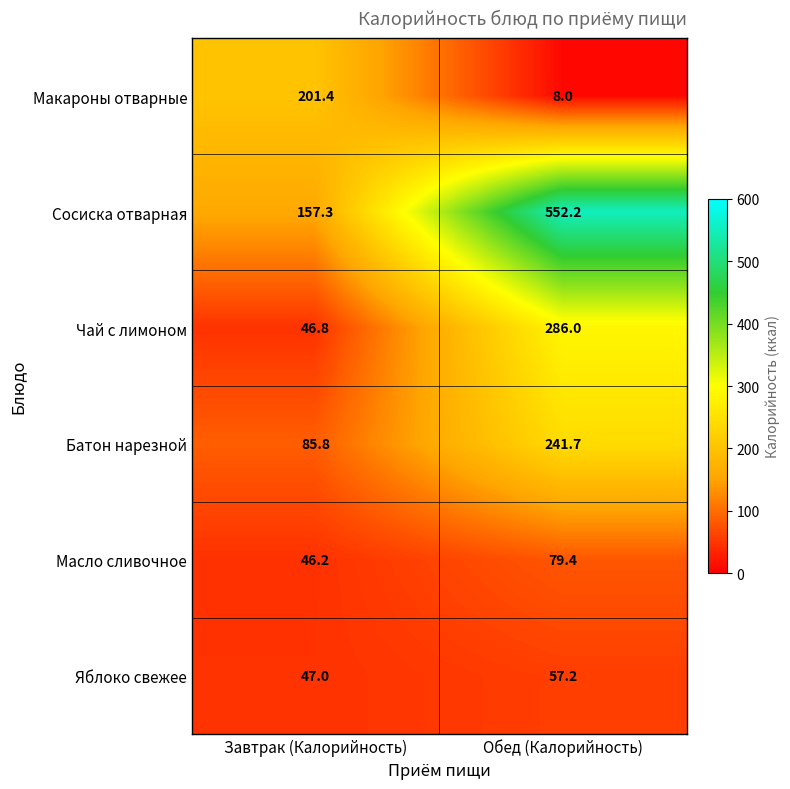

Rank the series at Завтрак (Калорийность) from lowest to highest value.

Масло сливочное, Чай с лимоном, Яблоко свежее, Батон нарезной, Сосиска отварная, Макароны отварные